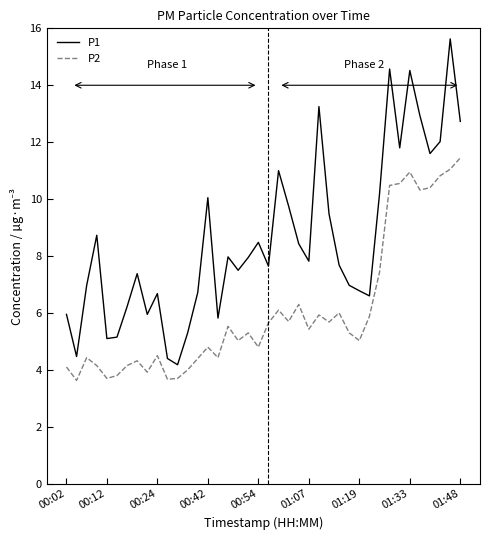

Which series has the largest range (max minus min)?

P1